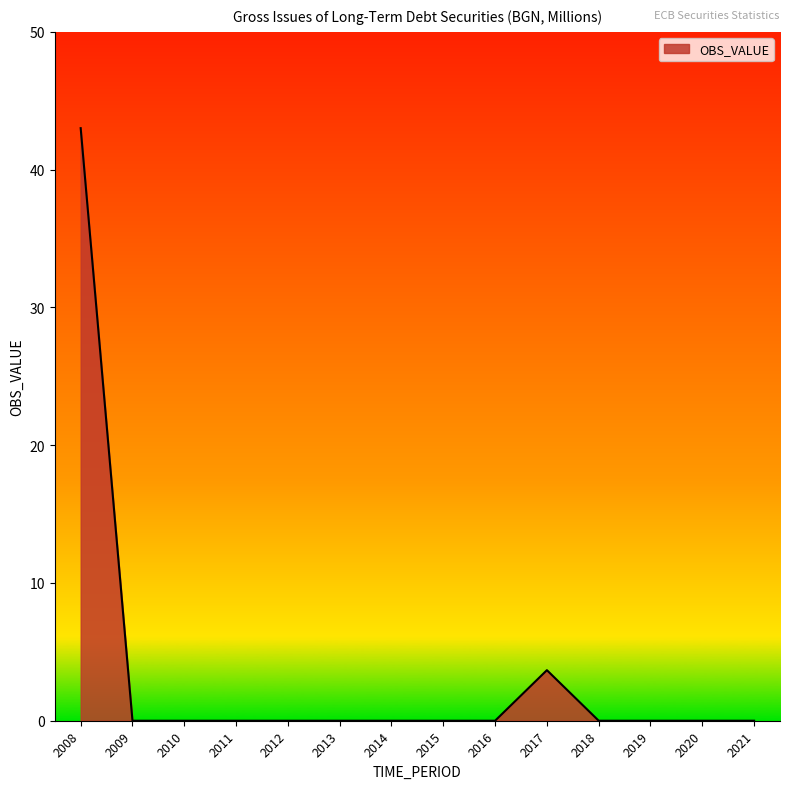

The value at 2017 is 3.7. True or false?

True